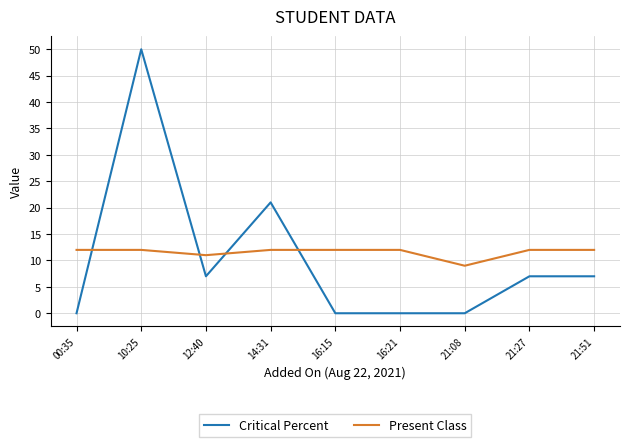

How many values in the Critical Percent series are below 7?

4